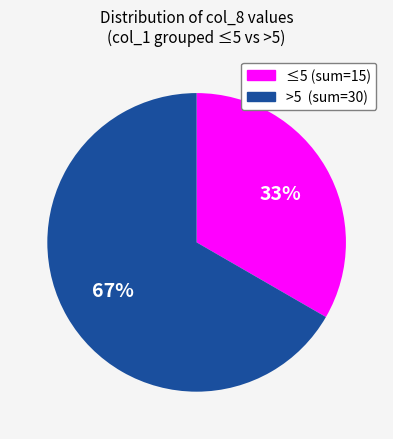

Does any single category account for the majority?

Yes